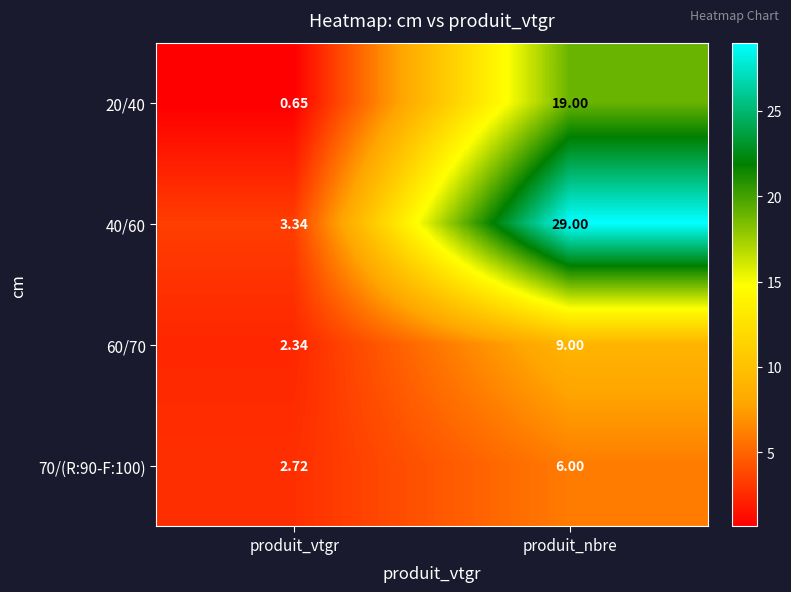

Which category has the highest value in the 60/70 series?

produit_nbre